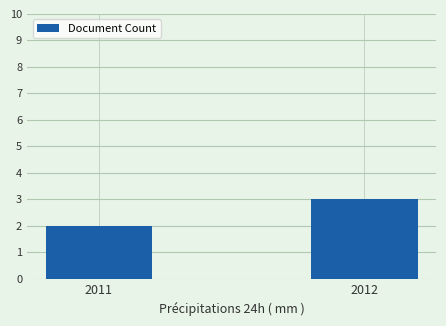

What is the sum of the values at 2011 and 2012?

5